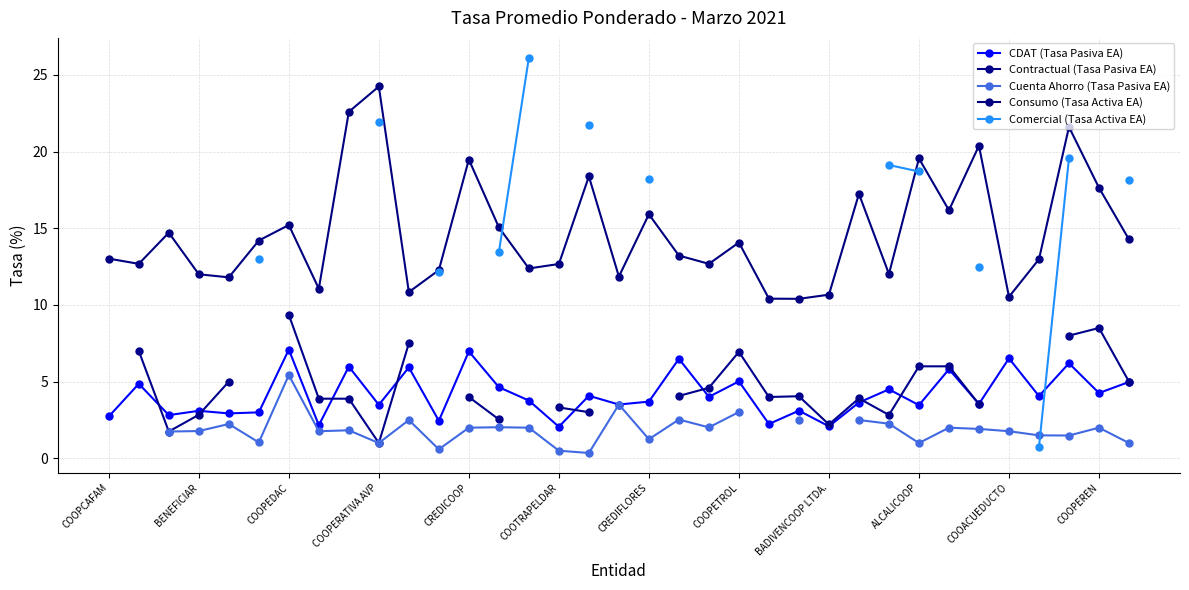

True or false: Consumo (Tasa Activa EA) and Contractual (Tasa Pasiva EA) intersect in this chart.

False